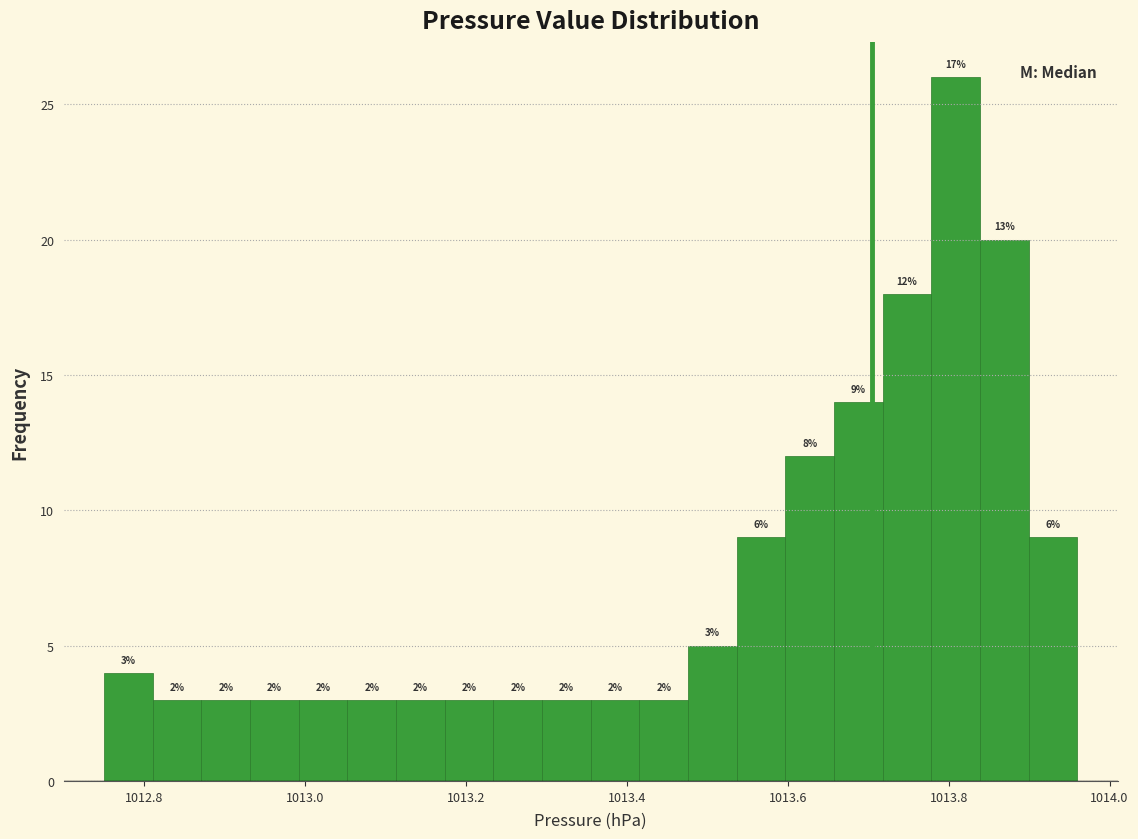

Read against the x-axis, roughly where is the centre of the tallest bar?

1013.80